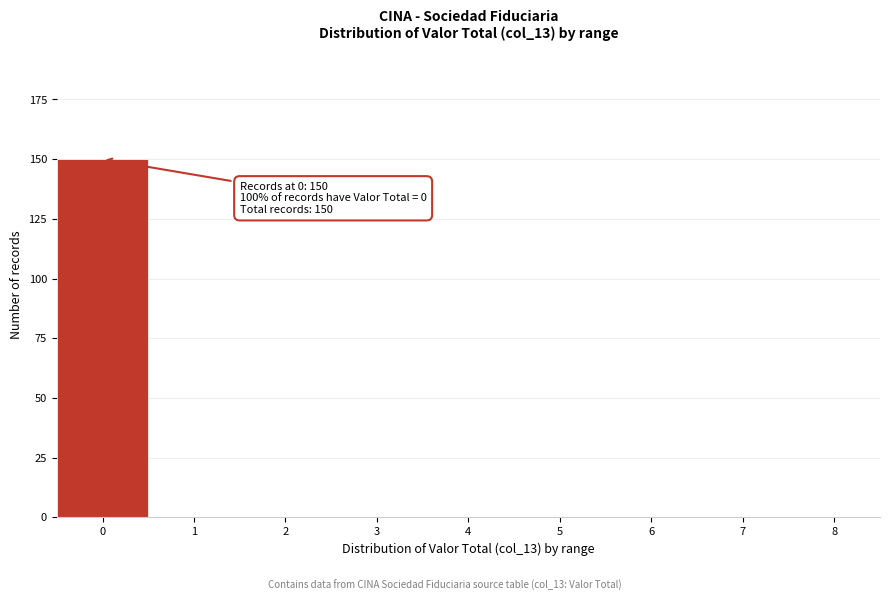

Which range on the x-axis has the tallest bar?

-0.5 to 0.5